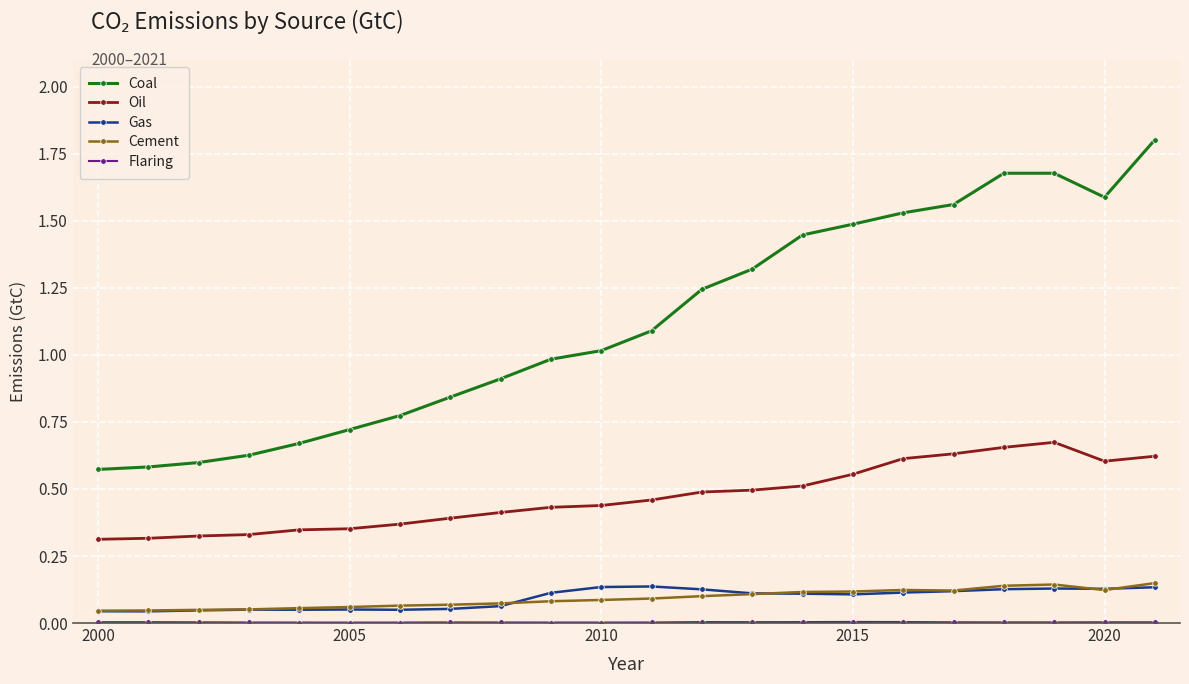

Which series has the largest total across all categories?

Coal